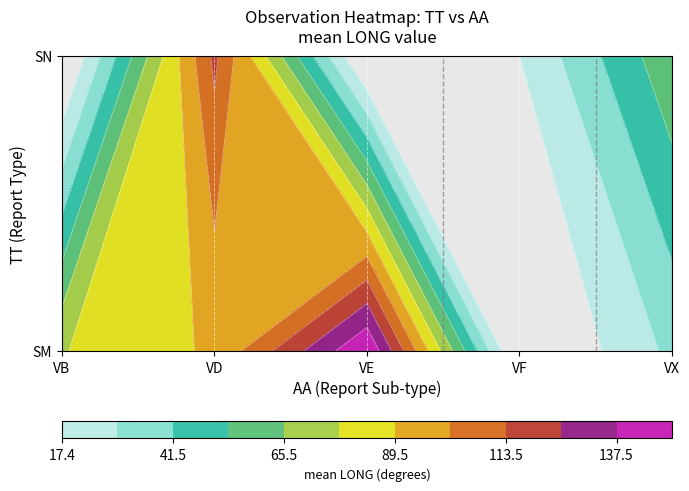

What is the lowest value of the SM_VX series?

16.2